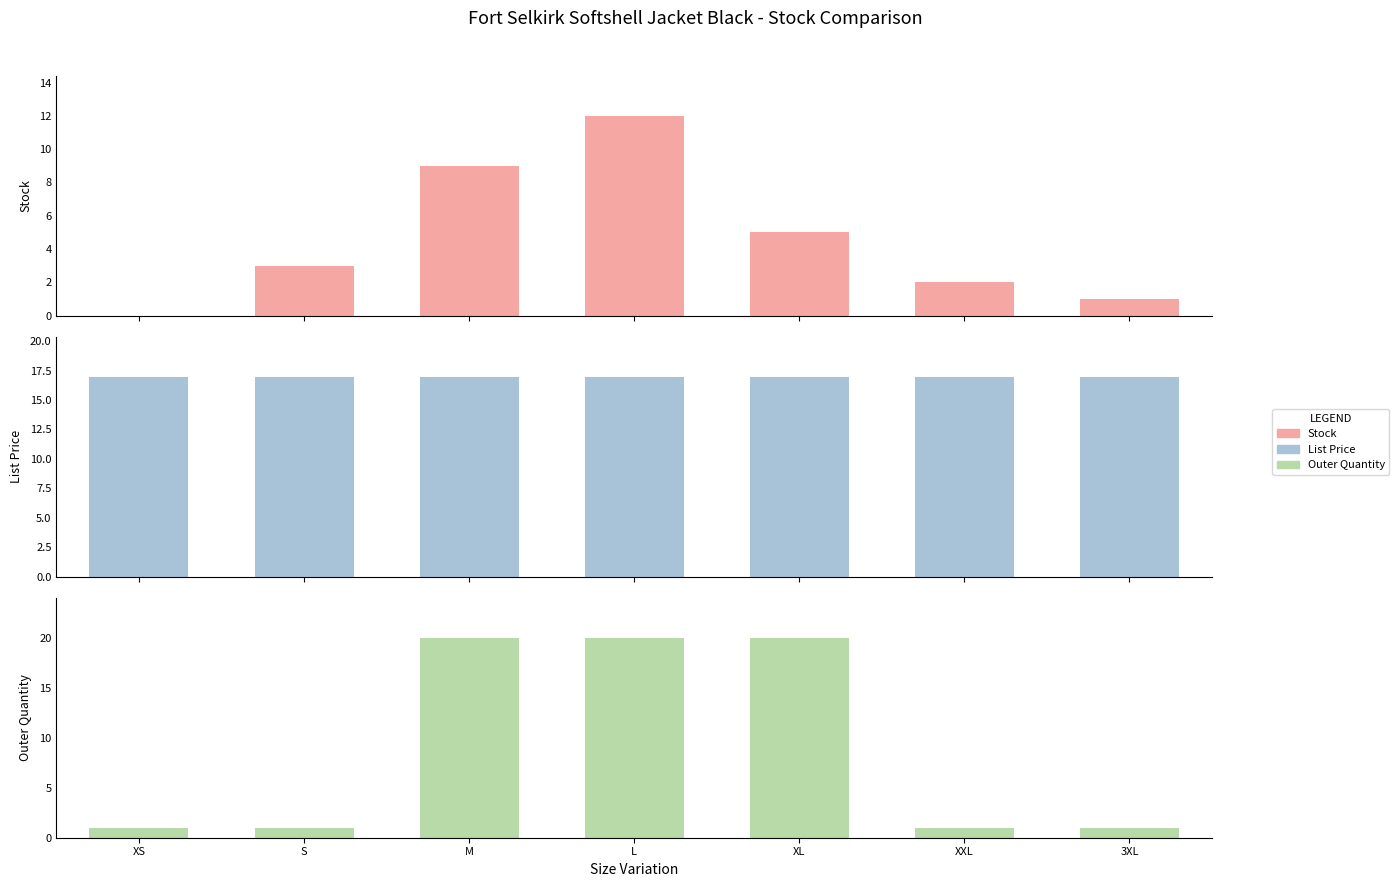

What are all the series names shown in the legend?

Stock, List Price, Outer Quantity